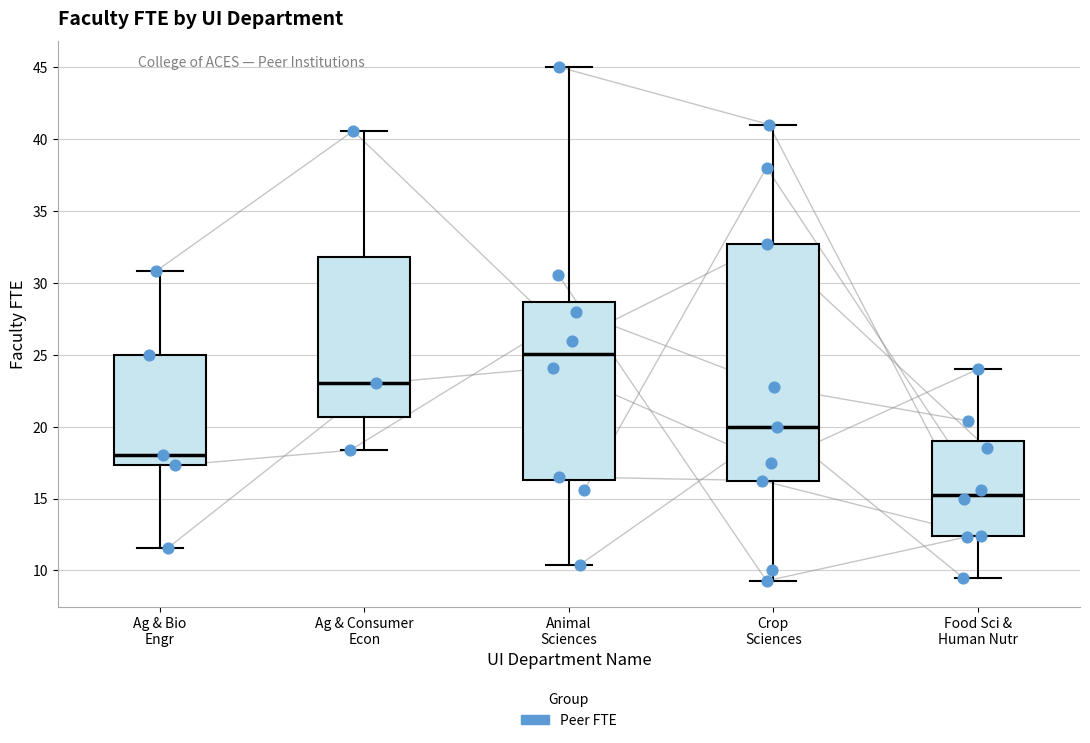

Reading left to right, transcribe this box plot: for each box, give where its median line is, the range the box spans, and where its two whiskers end, as read against the y-axis. The values are not printed on the chart, so give them approximately, as read against the axis.

Ag & Bio Engr: median 18.0, box 17.5 to 25.0, whiskers 11.5 to 31.0
Ag & Consumer Econ: median 23.0, box 20.5 to 32.0, whiskers 18.5 to 40.5
Animal Sciences: median 25.0, box 16.5 to 28.5, whiskers 10.5 to 45.0
Crop Sciences: median 20.0, box 16.5 to 32.5, whiskers 9.5 to 41.0
Food Sci & Human Nutr: median 15.5, box 12.5 to 19.0, whiskers 9.5 to 24.0